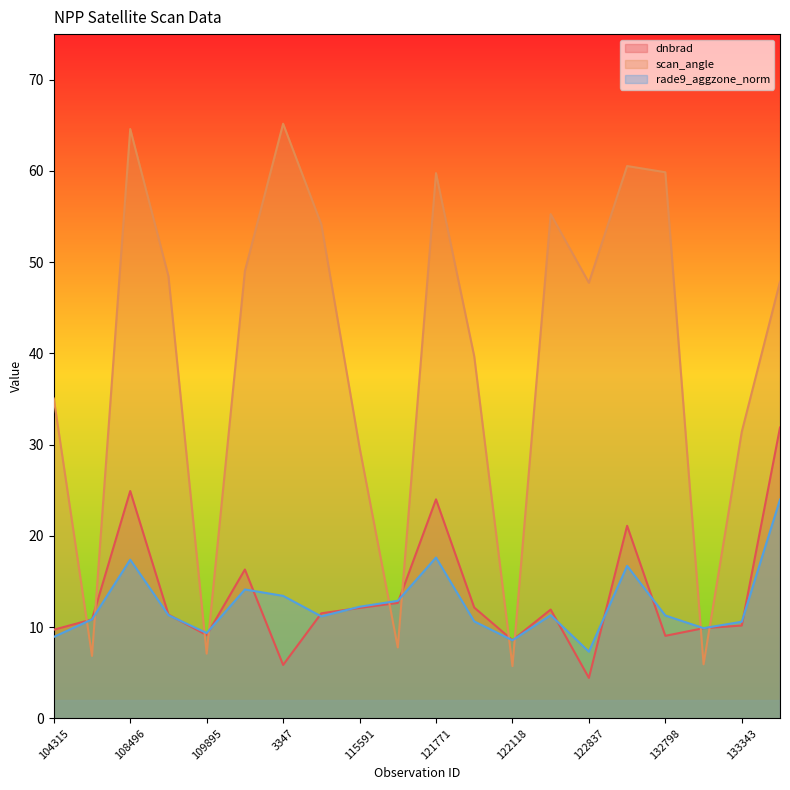

After their last crossing, which series has the higher values: rade9_aggzone_norm or dnbrad?

dnbrad